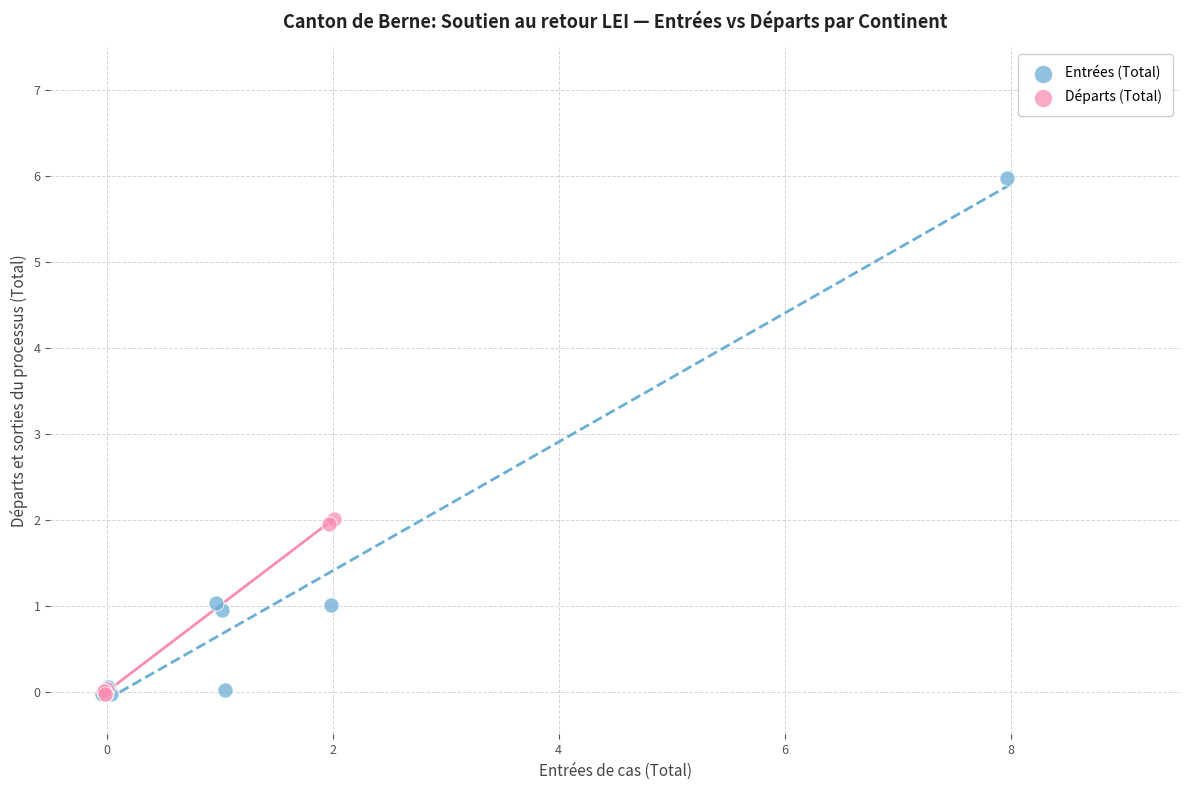

Which series has the largest Y range (max minus min)?

Entrées (Total)